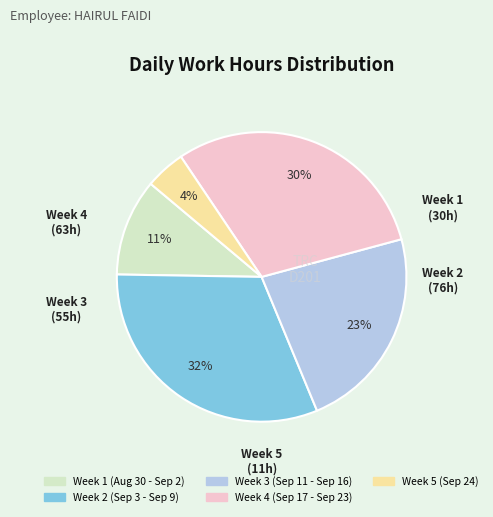

To the nearest percent, what is the average slice percentage?

20%